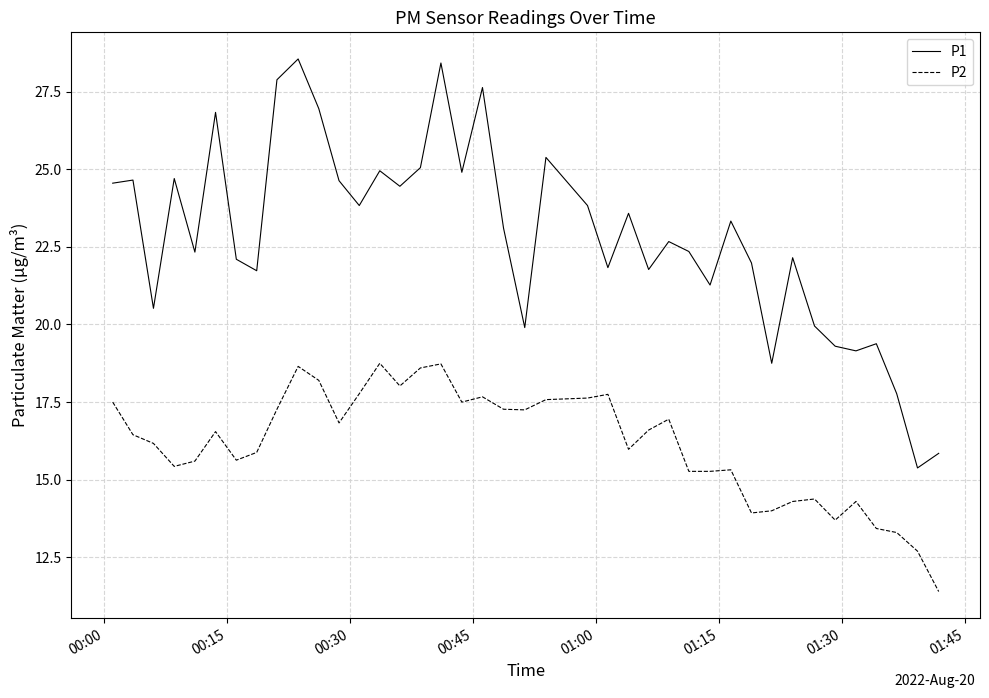

List the series in order of their overall mean, lowest first.

P2, P1